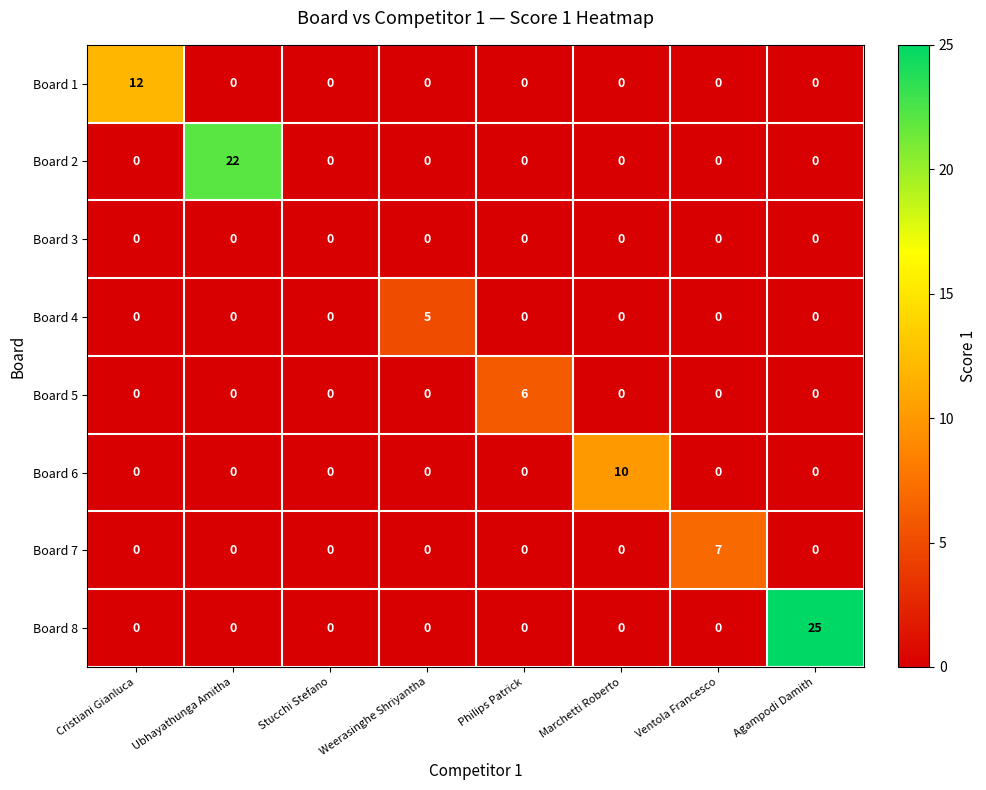

What is the total value across all series at Marchetti Roberto?

10